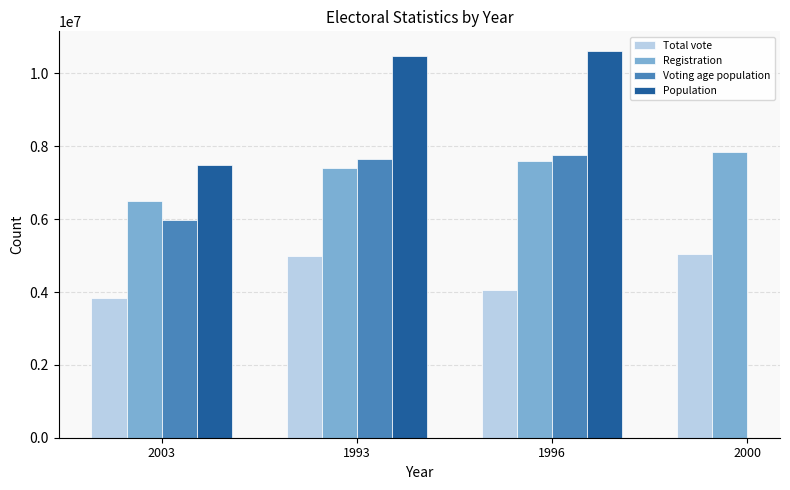

What is the approximate value of Total vote at 1996?

4047230